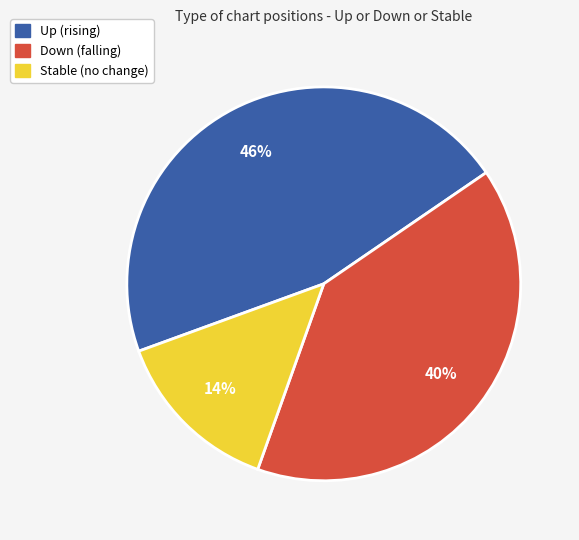

To the nearest percent, what is the difference between the largest and smallest slice percentages?

32%